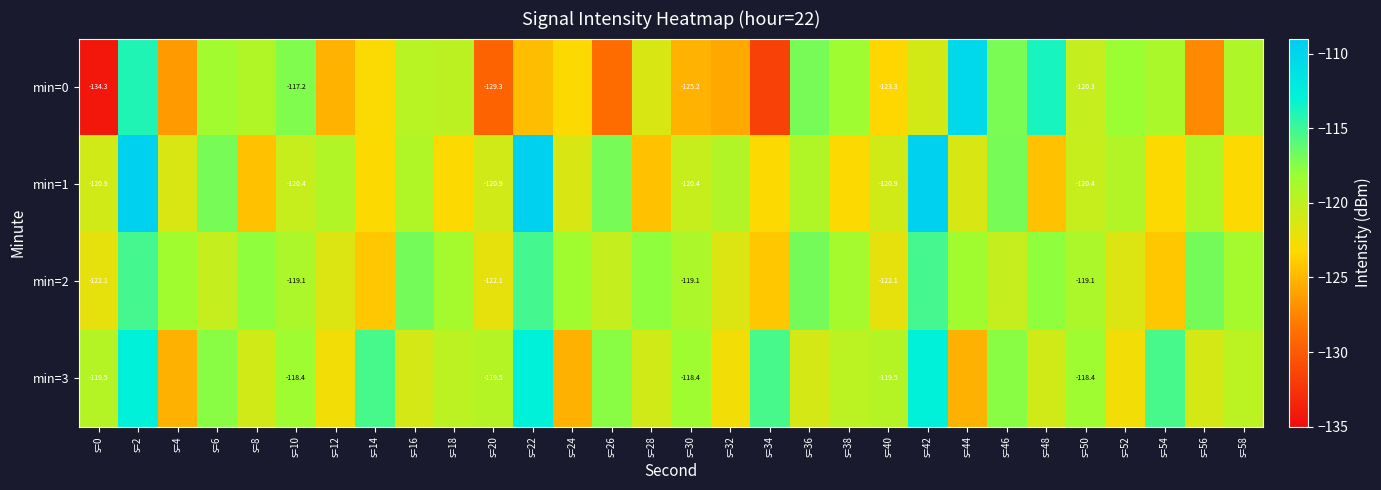

Is the value of min=3 at s=40 greater than the value of min=2 at s=30?

No